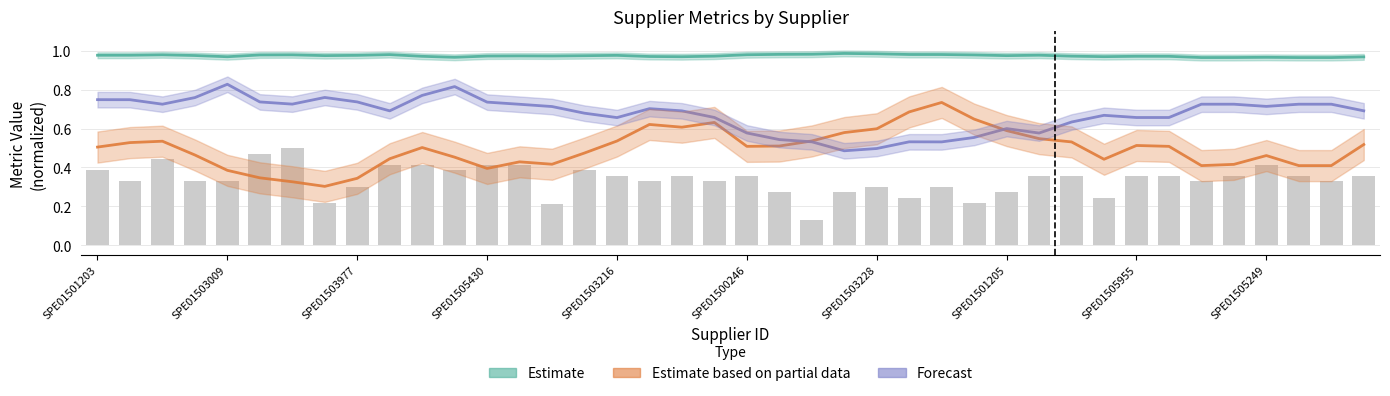

What is the spread (max minus min) of values at 21?

0.5